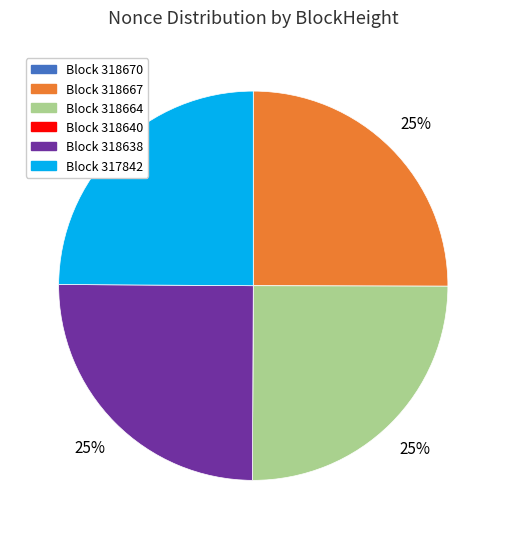

To the nearest percent, what is the average slice percentage?

17%